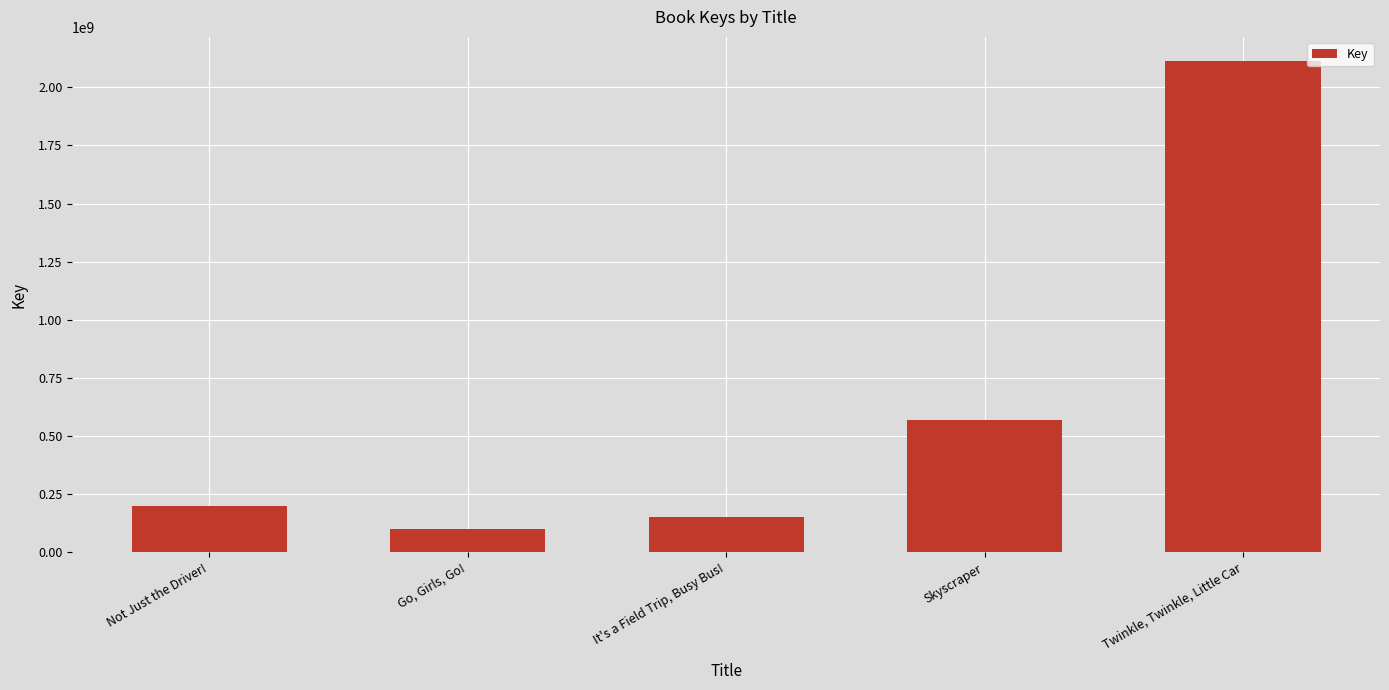

True or false: the data shows 101050834 at Go, Girls, Go!.

True